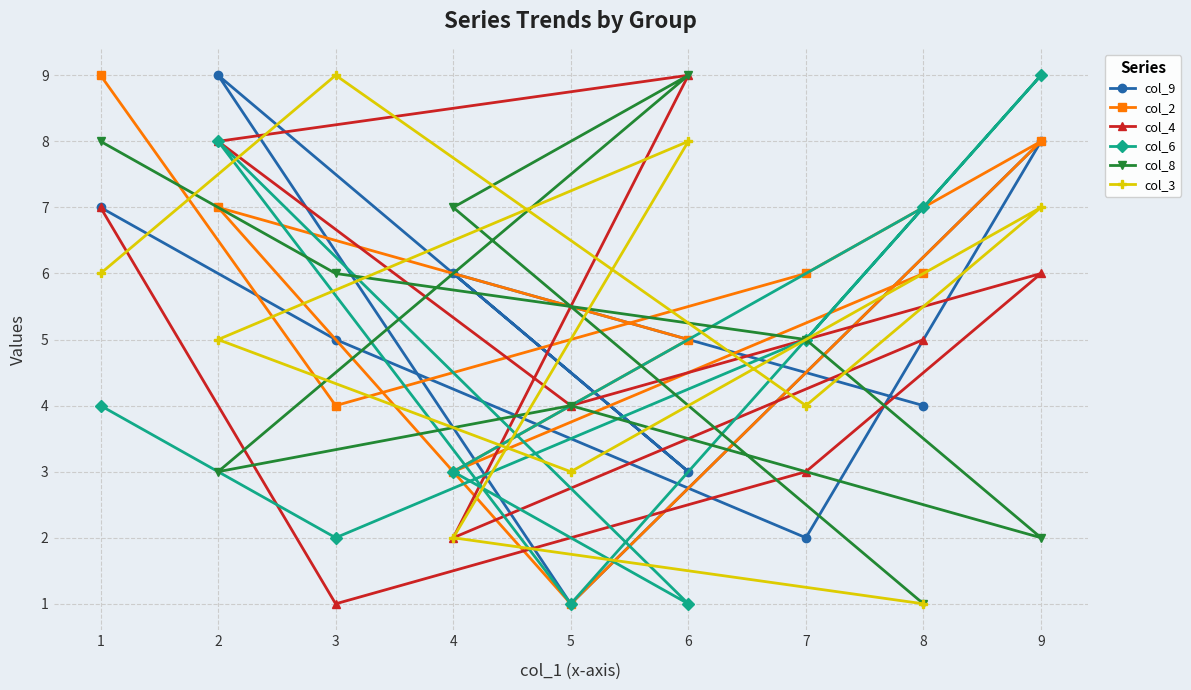

True or false: col_8 has more than 0 interior local peaks.

True